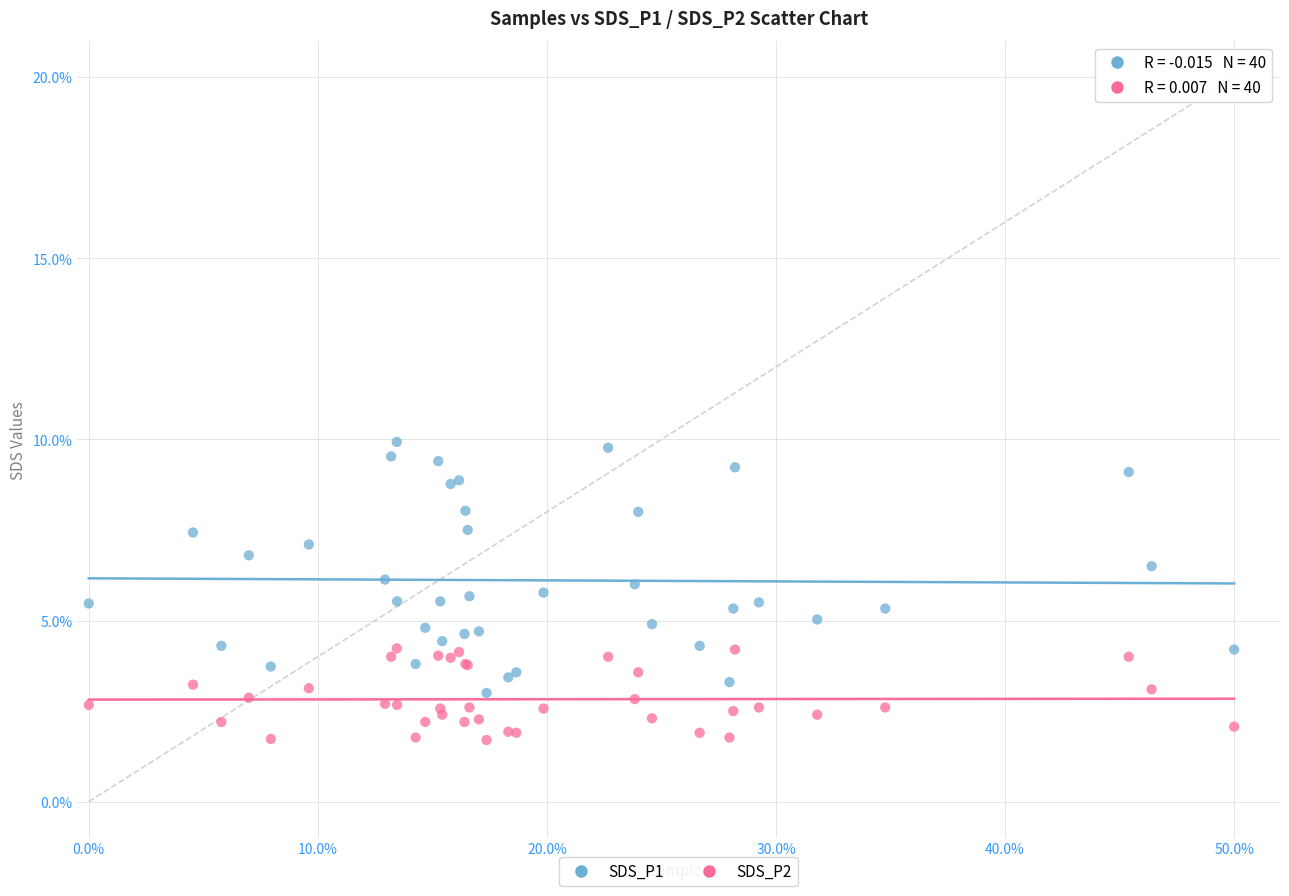

Which series contains the lowest Y value?

SDS_P2